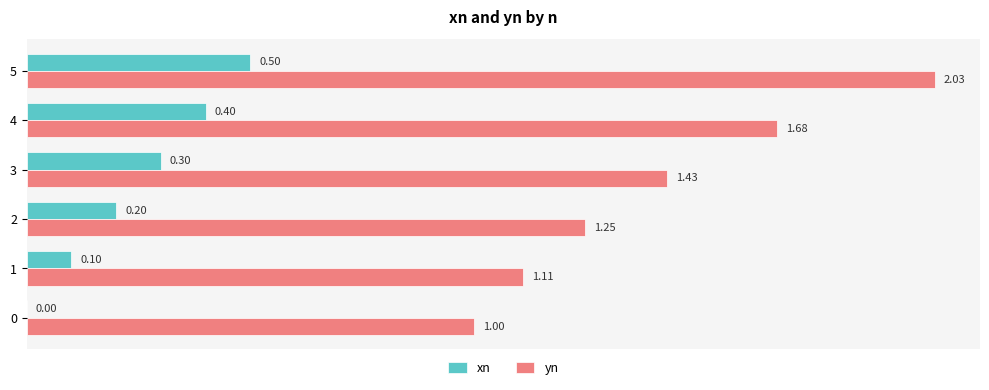

Which series changed the most between 0 and 4?

yn